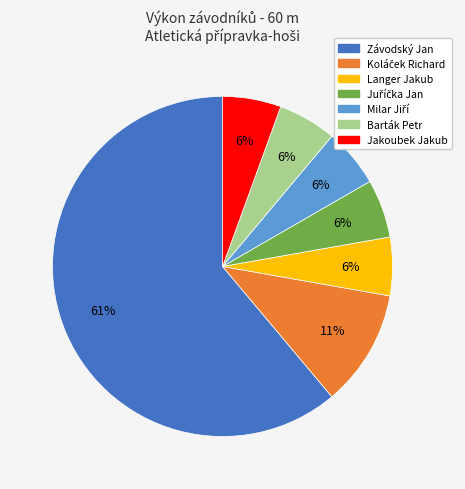

Which slice is the largest?

Závodský Jan